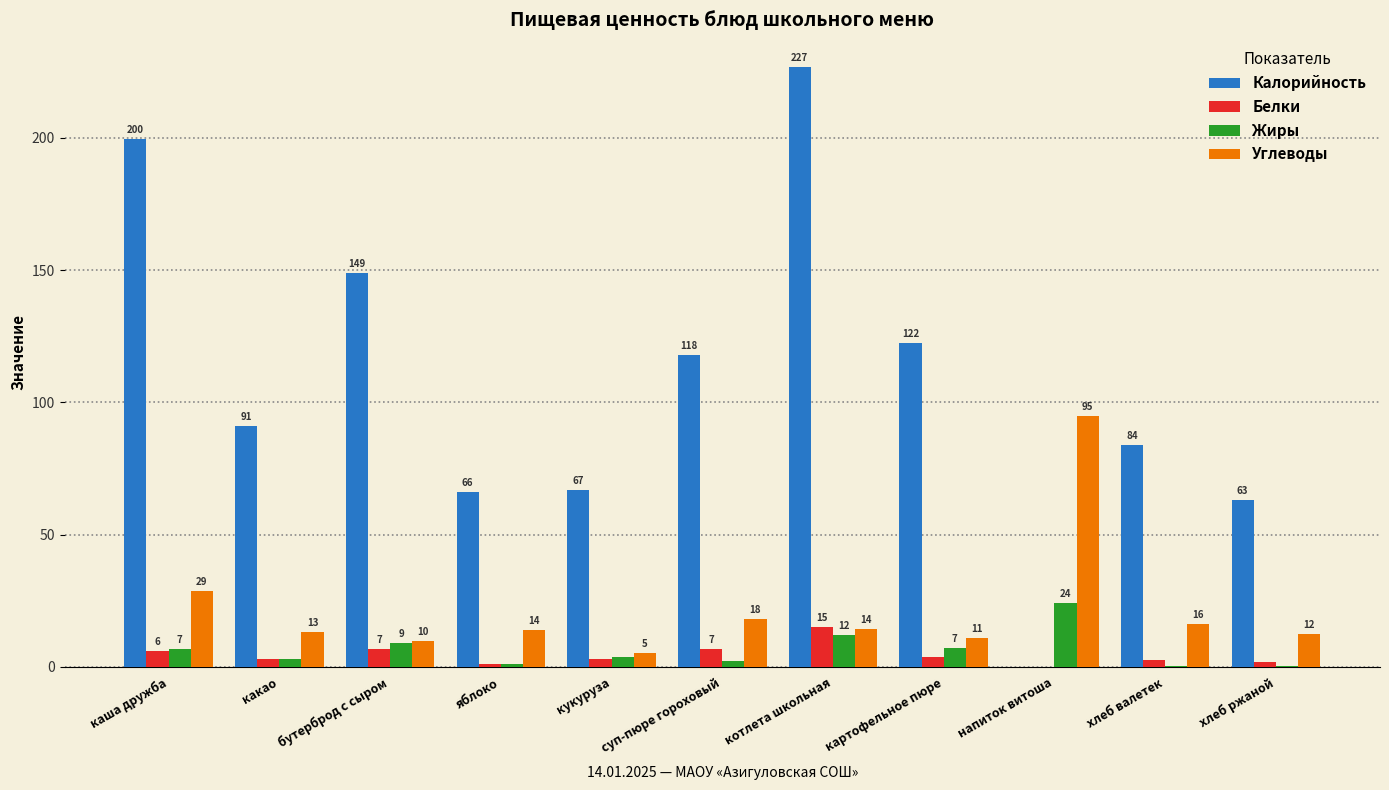

The value of Белки at бутерброд с сыром is 6.9. True or false?

True